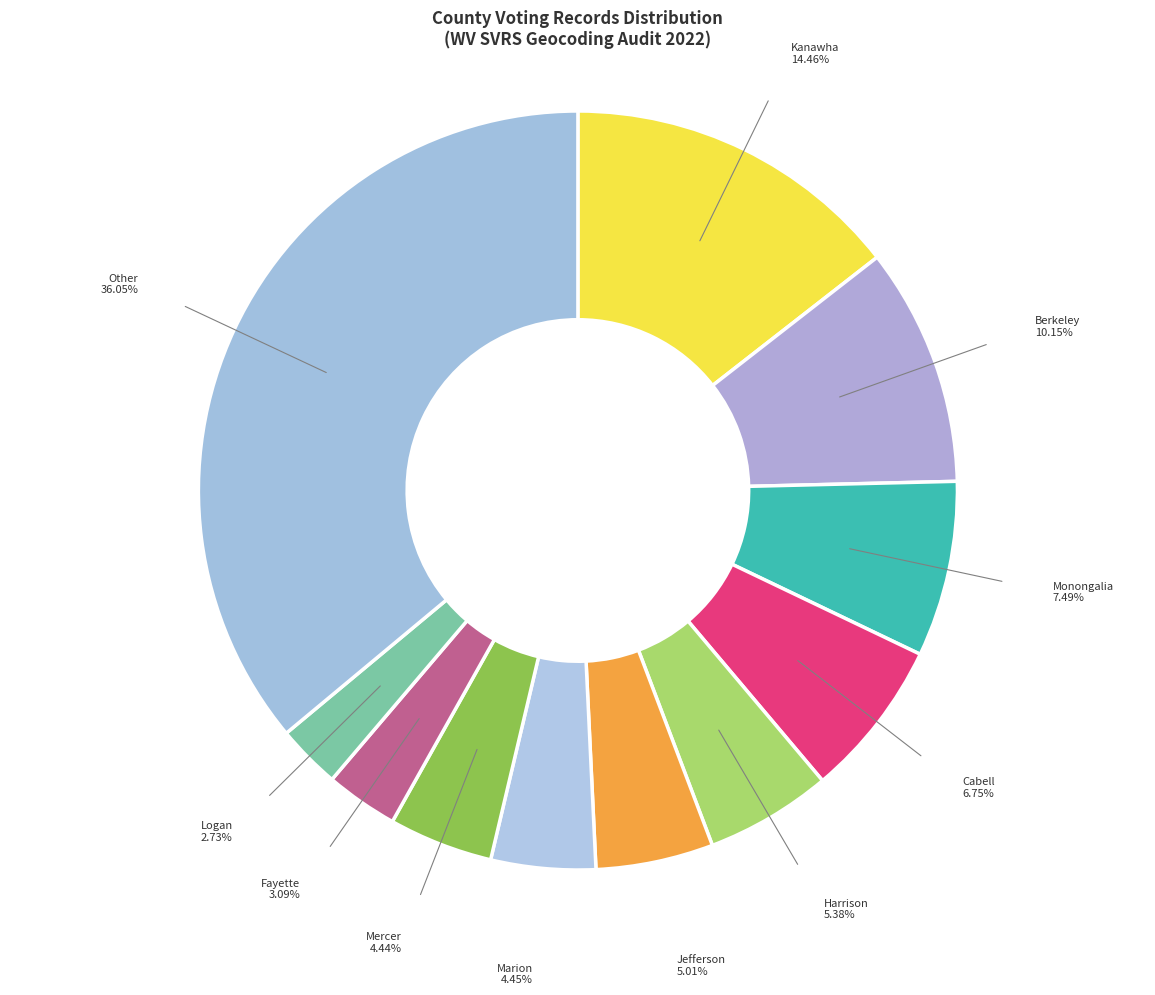

How many slices are in this pie chart?

11